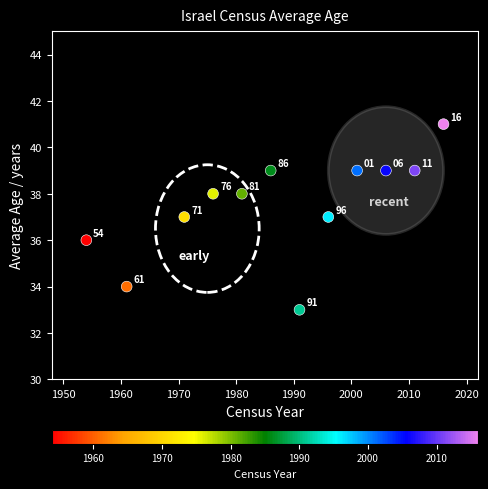

What is the range of X values (max minus min)?

62